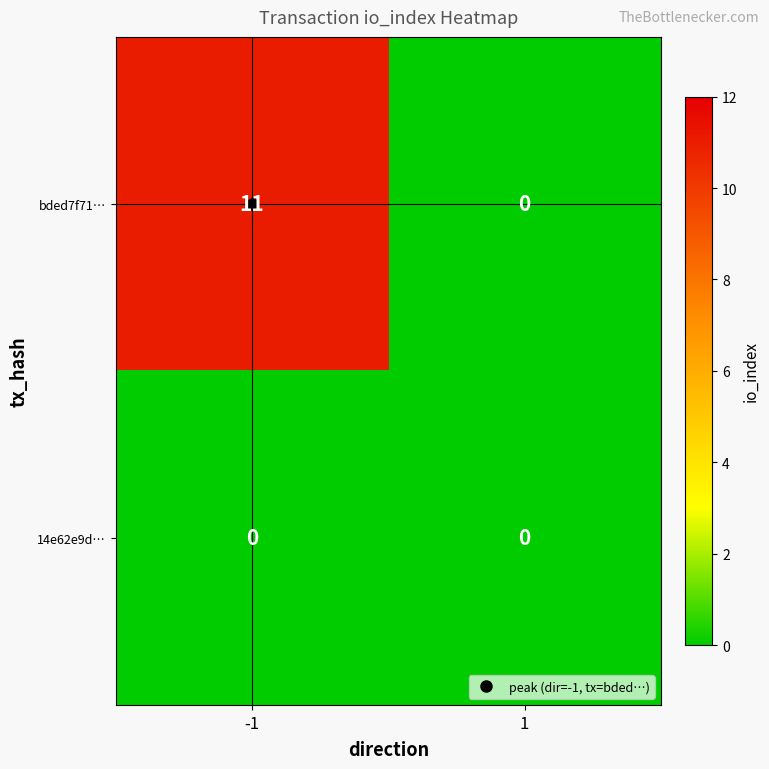

How many categories are shown in the chart?

2